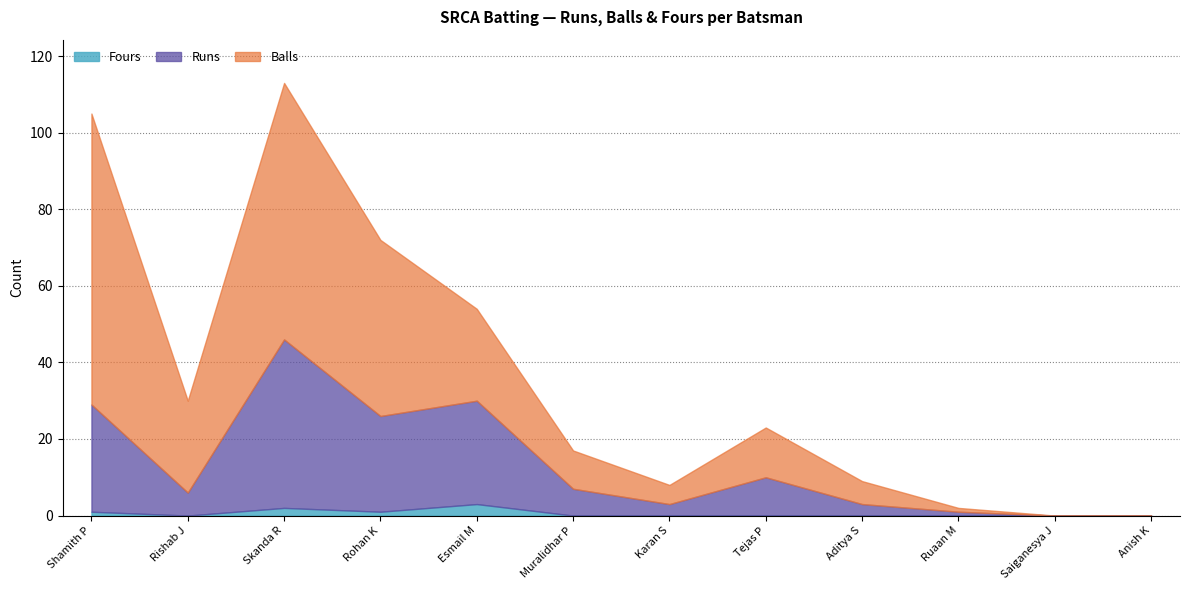

Which series has the largest total across all categories?

Balls